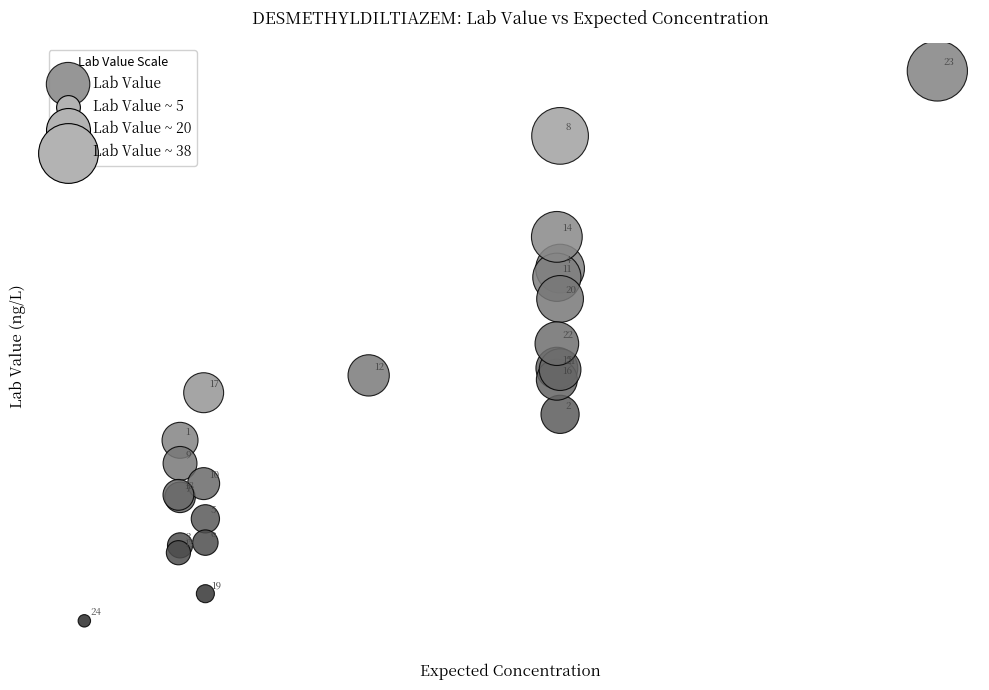

What Y value in the scatter plot is closest to 19?

19.7